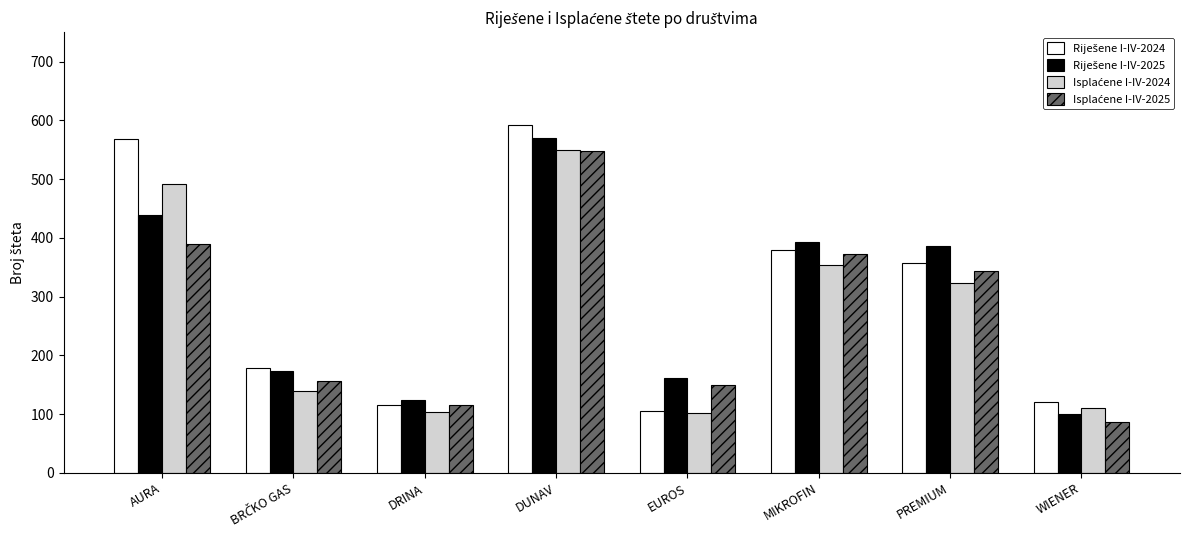

What is the smallest value displayed?

87